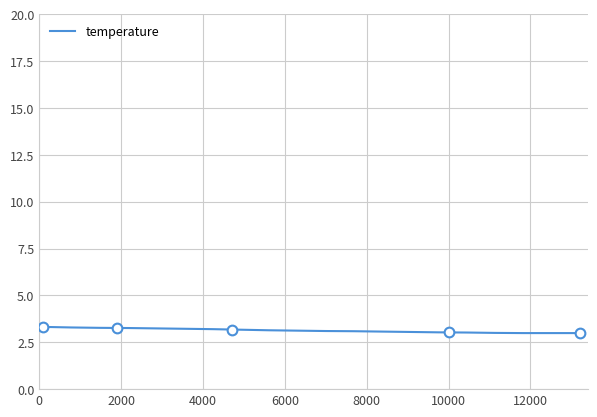

What is the highest value of the temperature series?

3.3